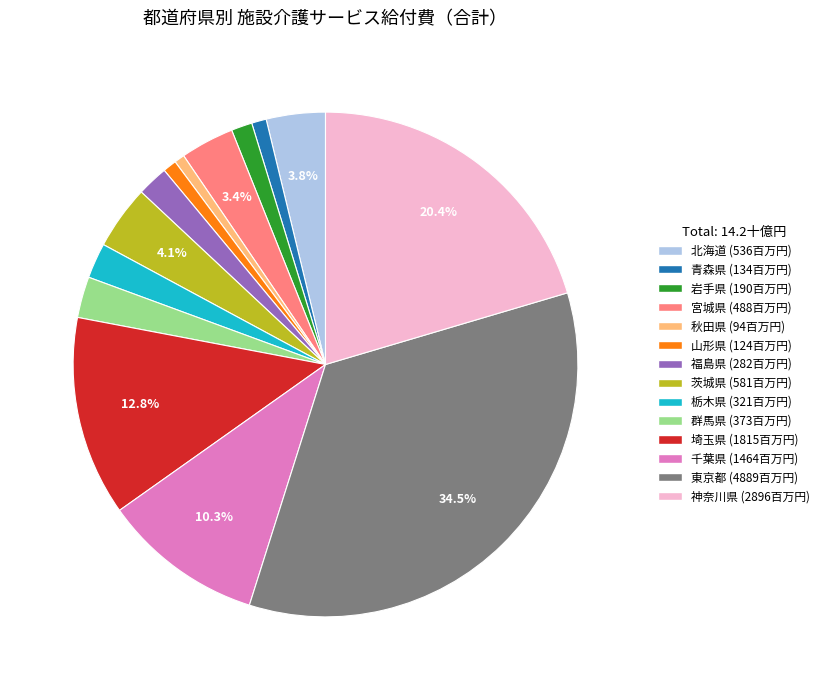

How many segments does this pie chart have?

14